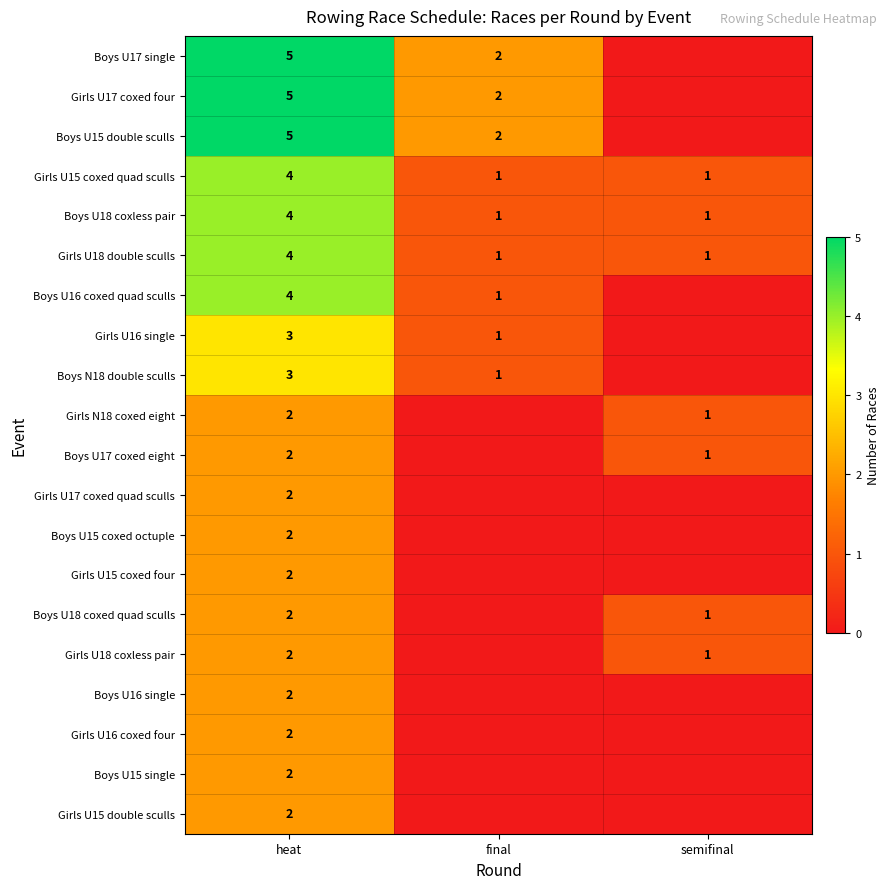

The value of Boys U18 coxed quad sculls at heat is 1. True or false?

False